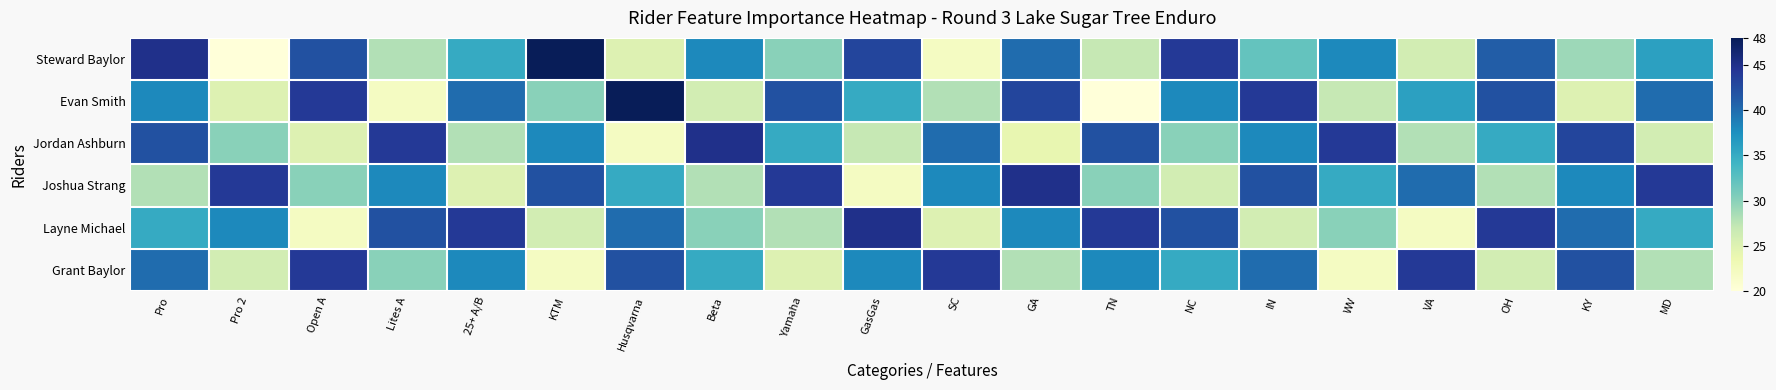

List the series in order of their peak value, lowest first.

Grant Baylor, Jordan Ashburn, Joshua Strang, Layne Michael, Steward Baylor, Evan Smith